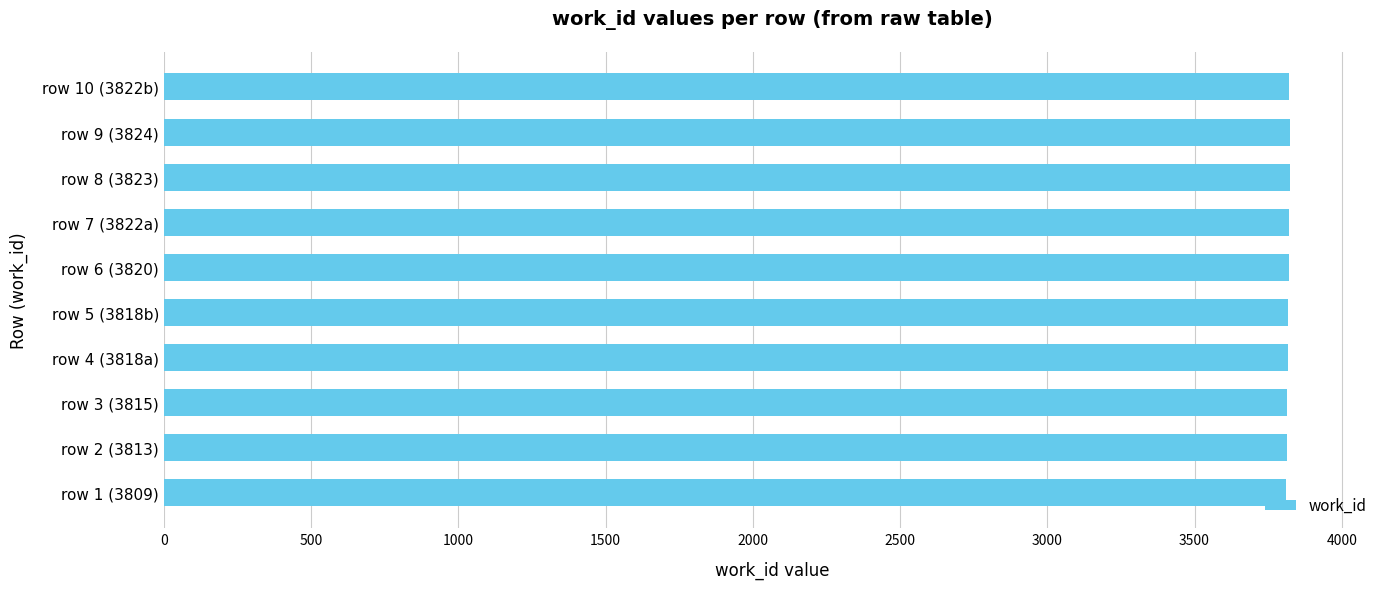

Is it true that the value at row 1 (3809) is 1816?

False